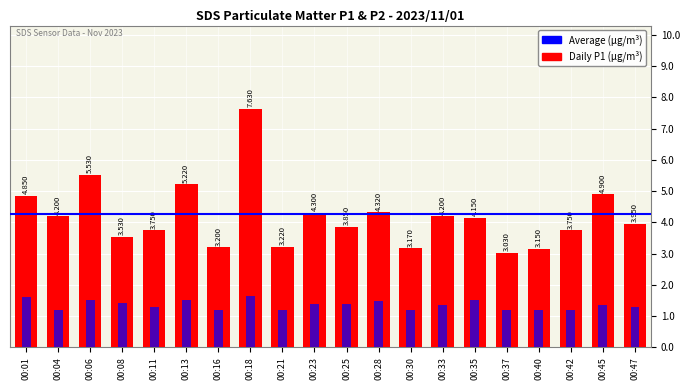

The SDS_P2 series shows 0.3 at 00:47. True or false?

False